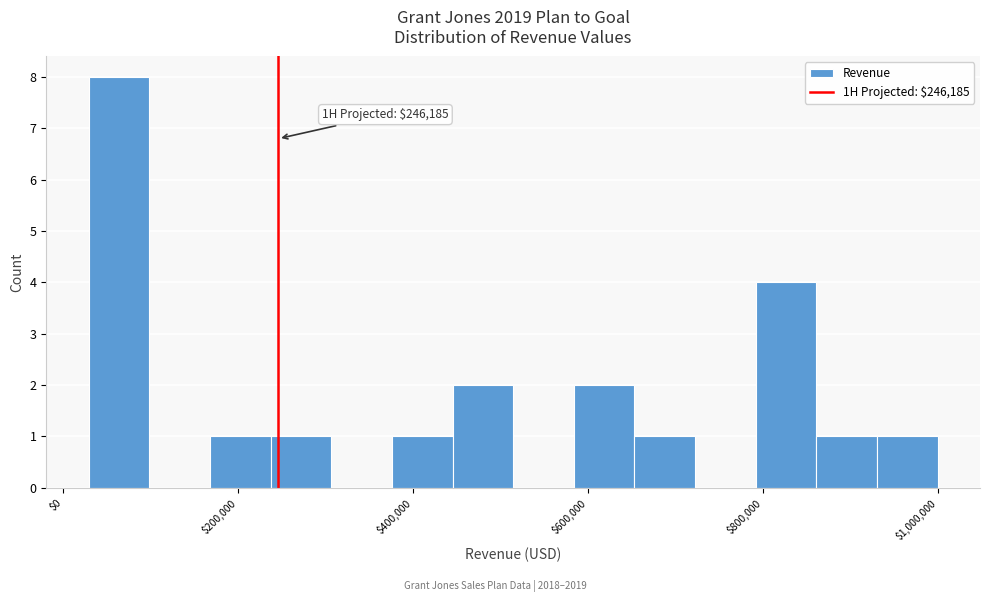

Read against the x-axis, roughly where is the centre of the tallest bar?

60000